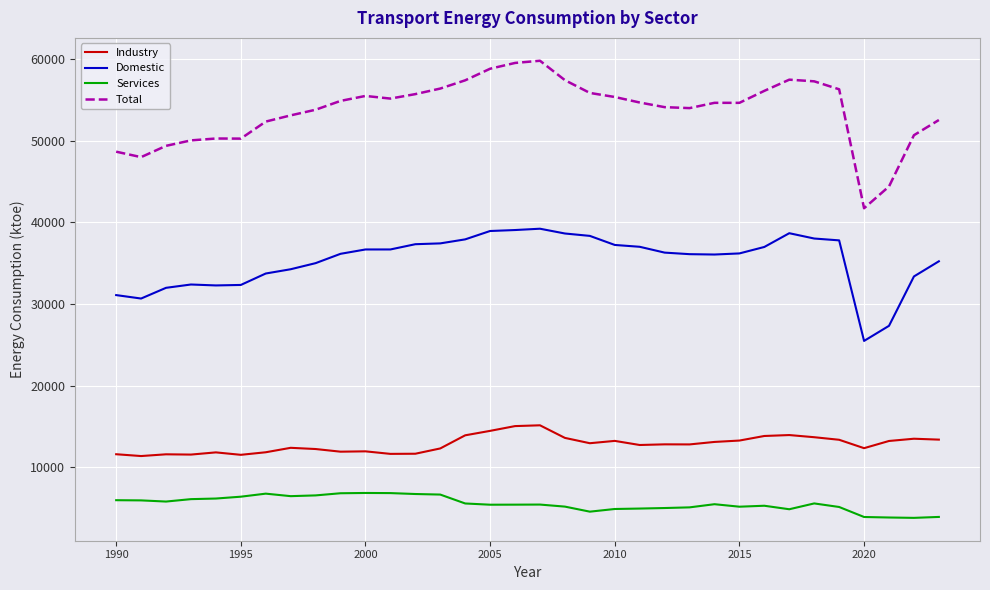

Which series has the largest total across all categories?

Total